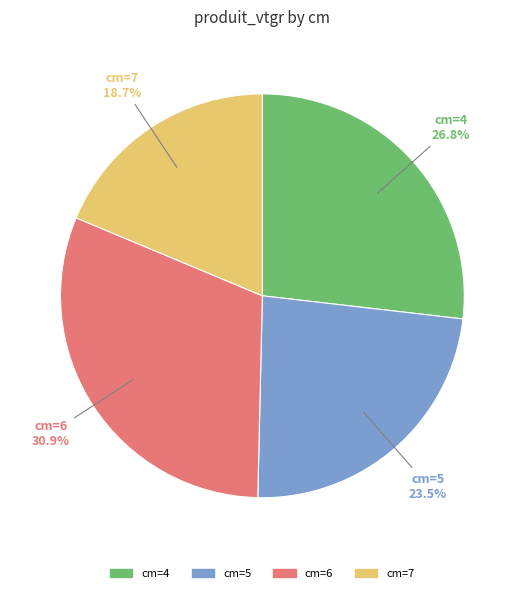

Is there a majority slice in this chart?

No